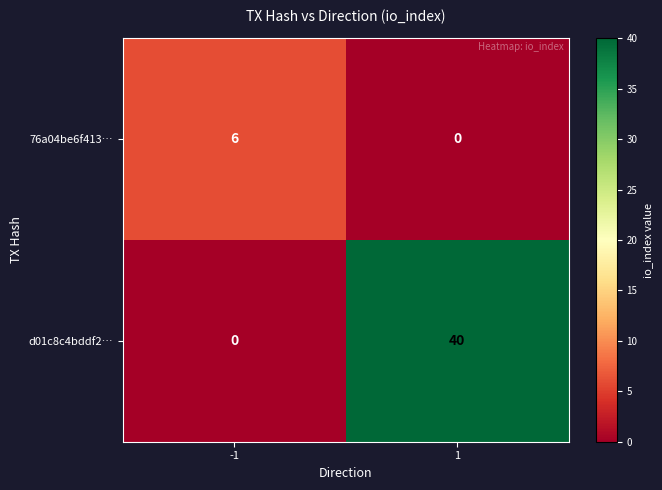

Which series changed the most between -1 and 1?

d01c8c4bddf2…